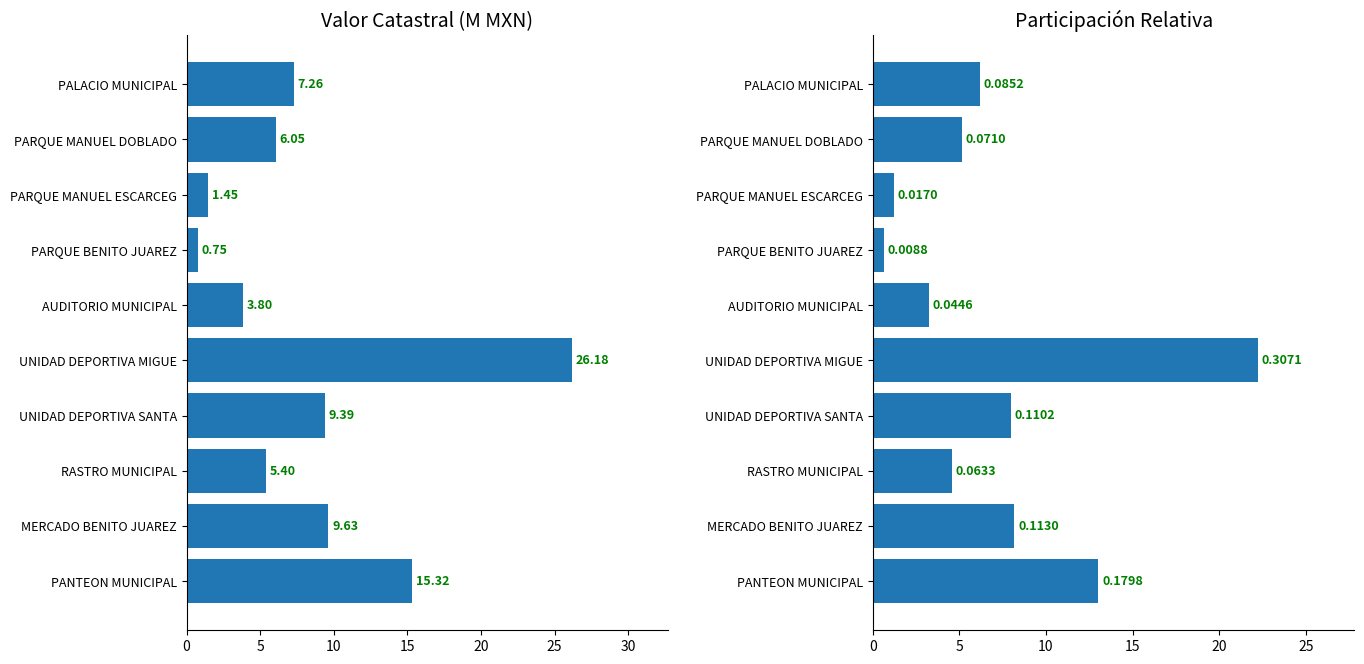

Which series changed the most between RASTRO MUNICIPAL and MERCADO BENITO JUAREZ?

Valor catastral (M)